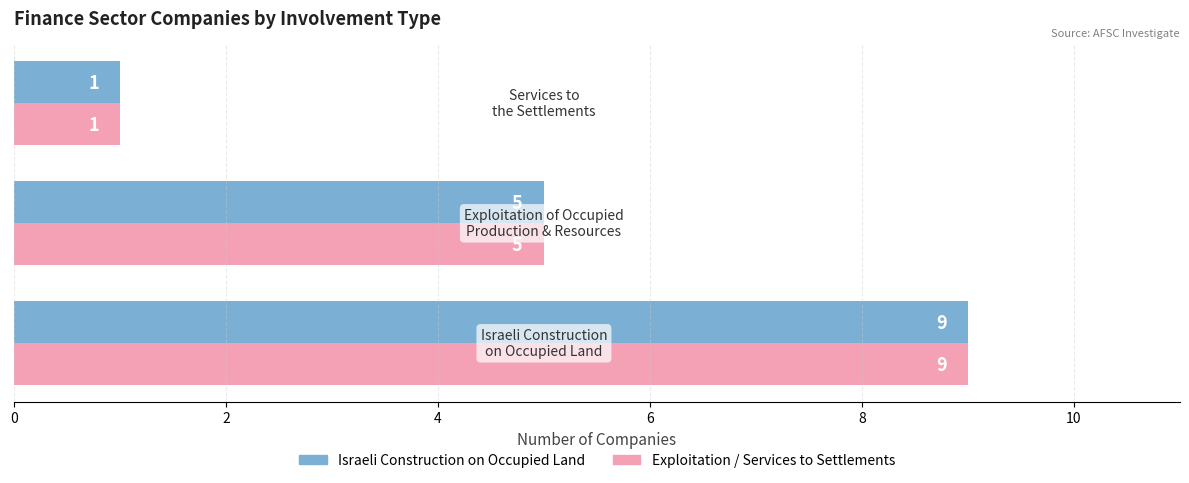

What is the greatest value displayed?

9